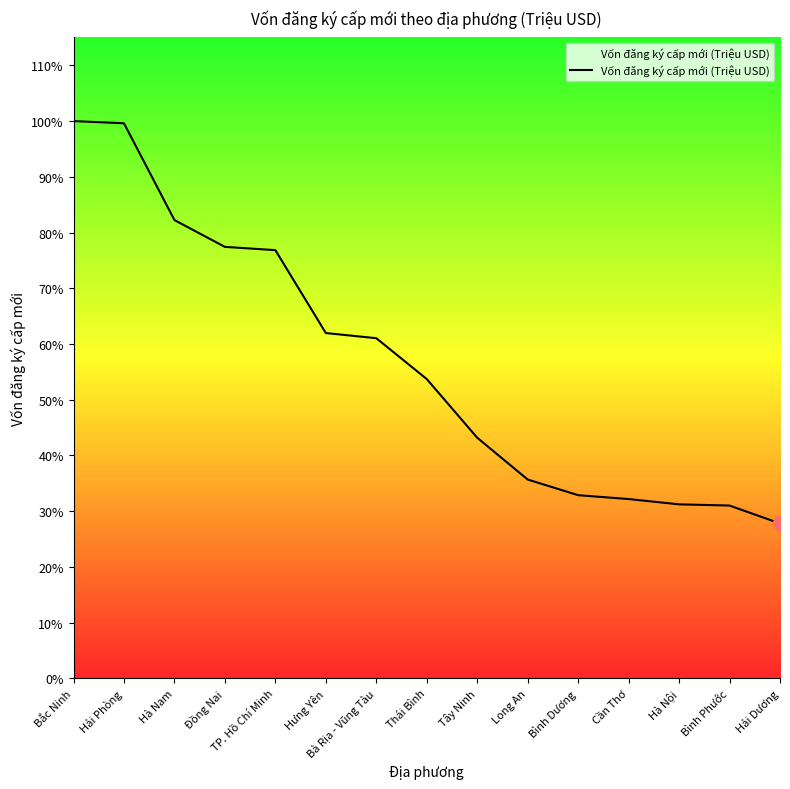

Is this an area chart (filled region under the line)?

Yes